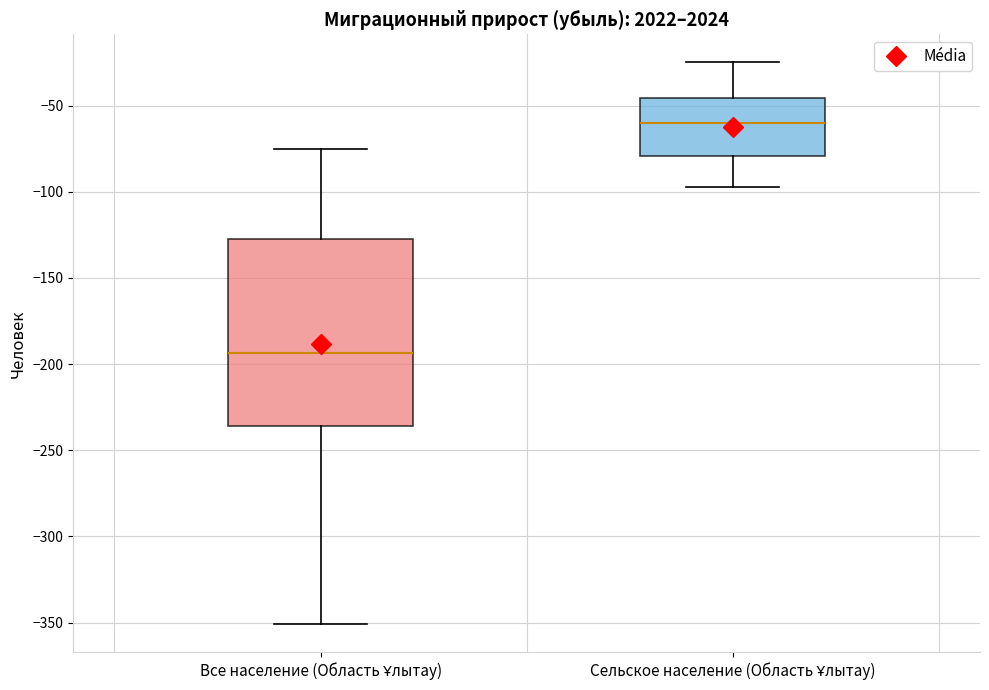

Comparing the boxes themselves (not the whiskers), which one is the tallest?

Все население (Область Ұлытау)